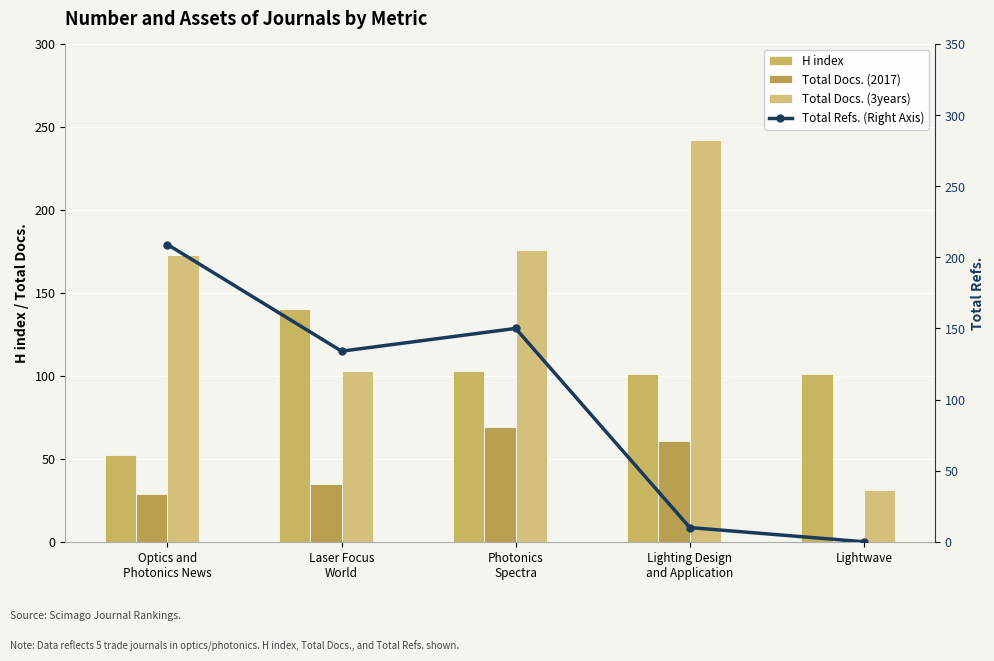

The Total Docs. (3years) series shows 67 at Optics and
Photonics News. True or false?

False